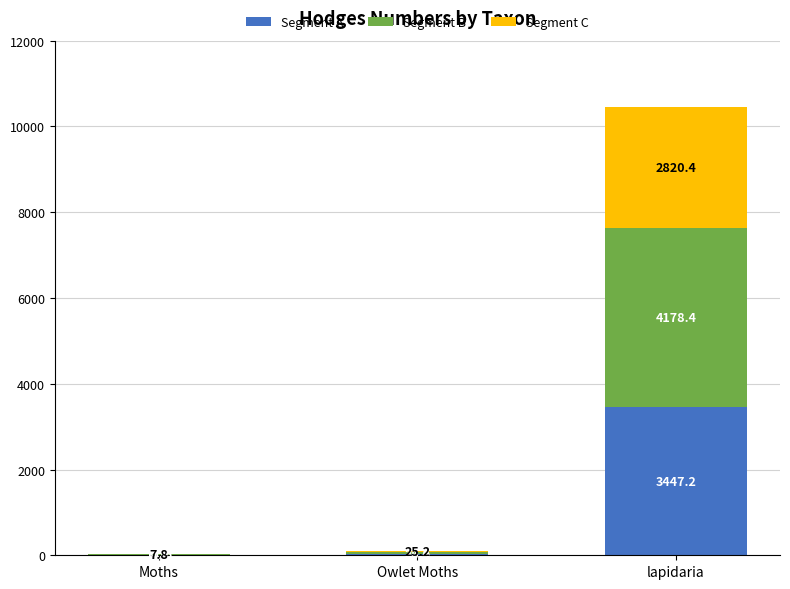

Where does the Segment A series first go above 30?

Owlet Moths